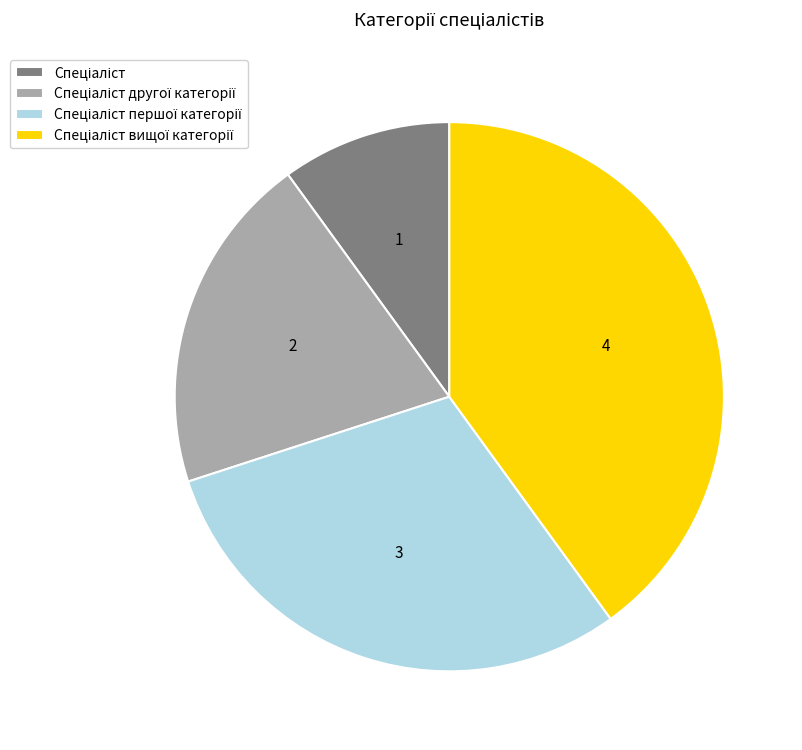

How many slices are in this pie chart?

4